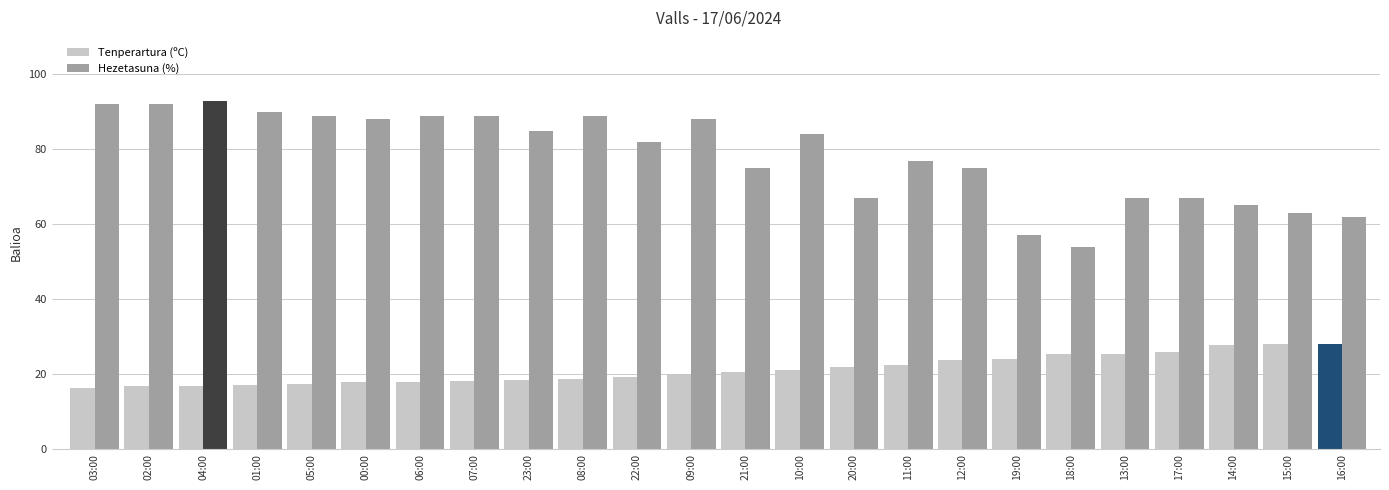

What are all the series names shown in the legend?

Tenperartura (ºC), Hezetasuna (%)